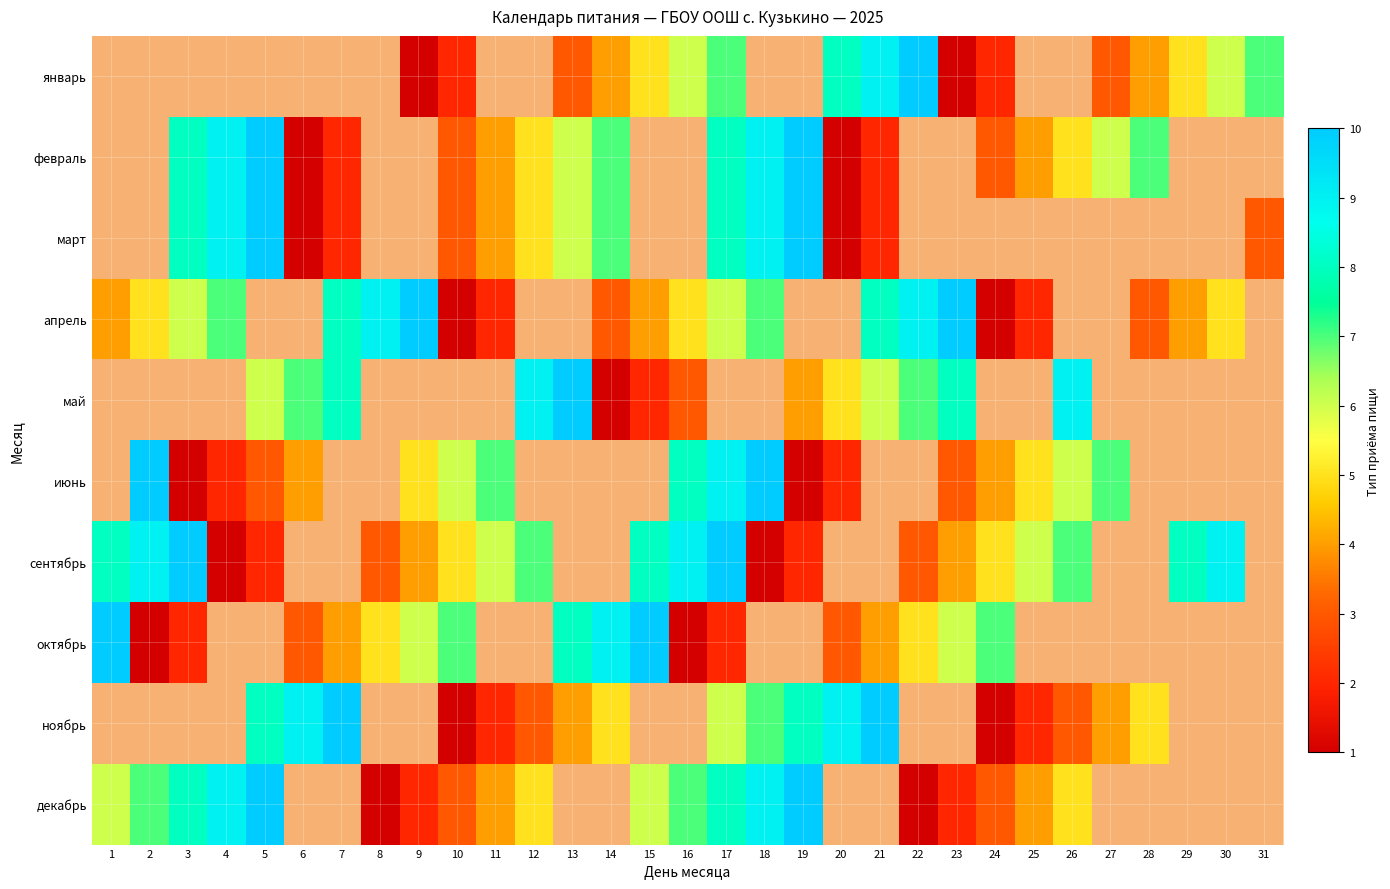

What is the difference between the maximum and minimum values in the октябрь series?

9.0